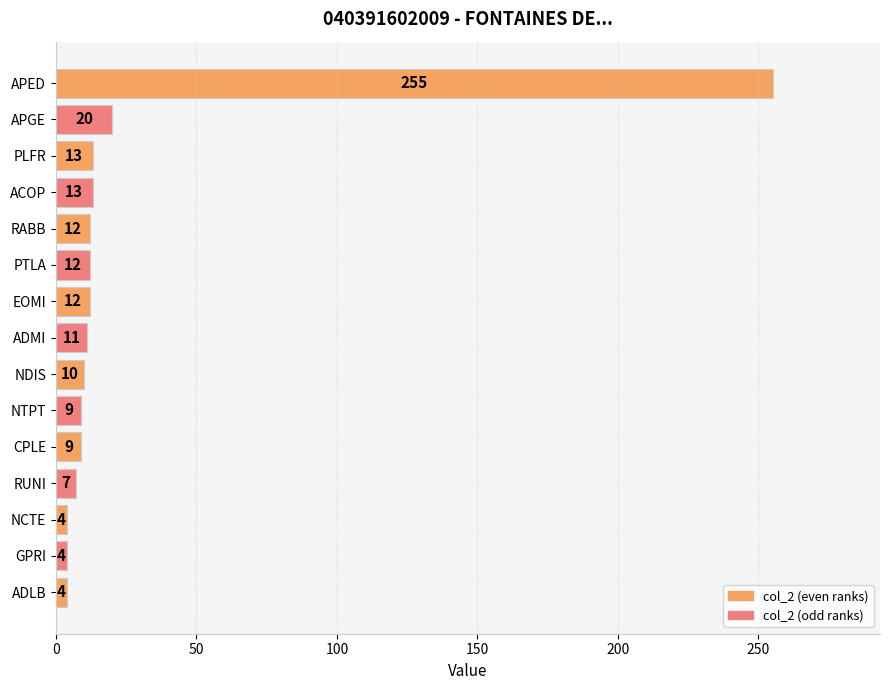

What position from the bottom is NDIS?

7